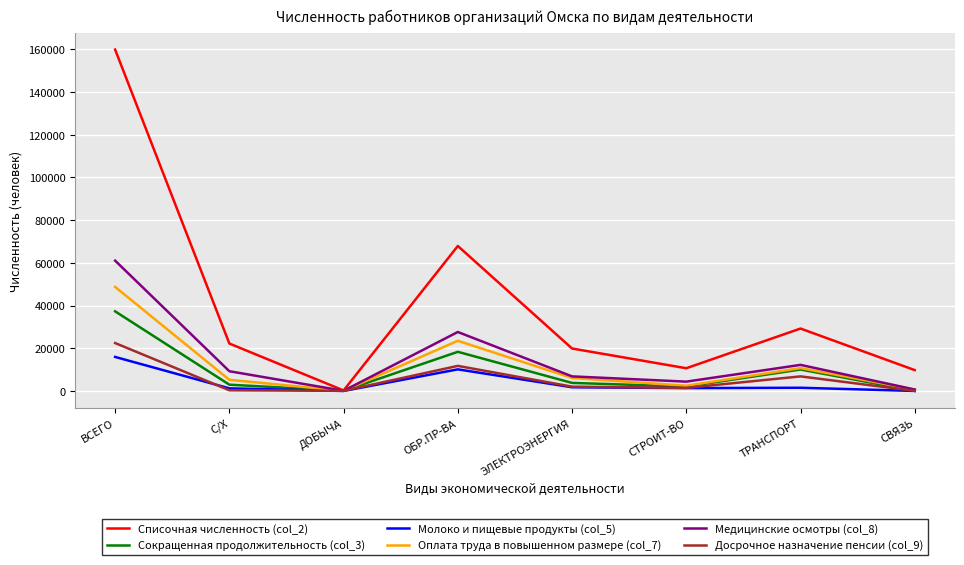

Where is Молоко и пищевые продукты (col_5) nearest to the value 7970?

ОБР.ПР-ВА